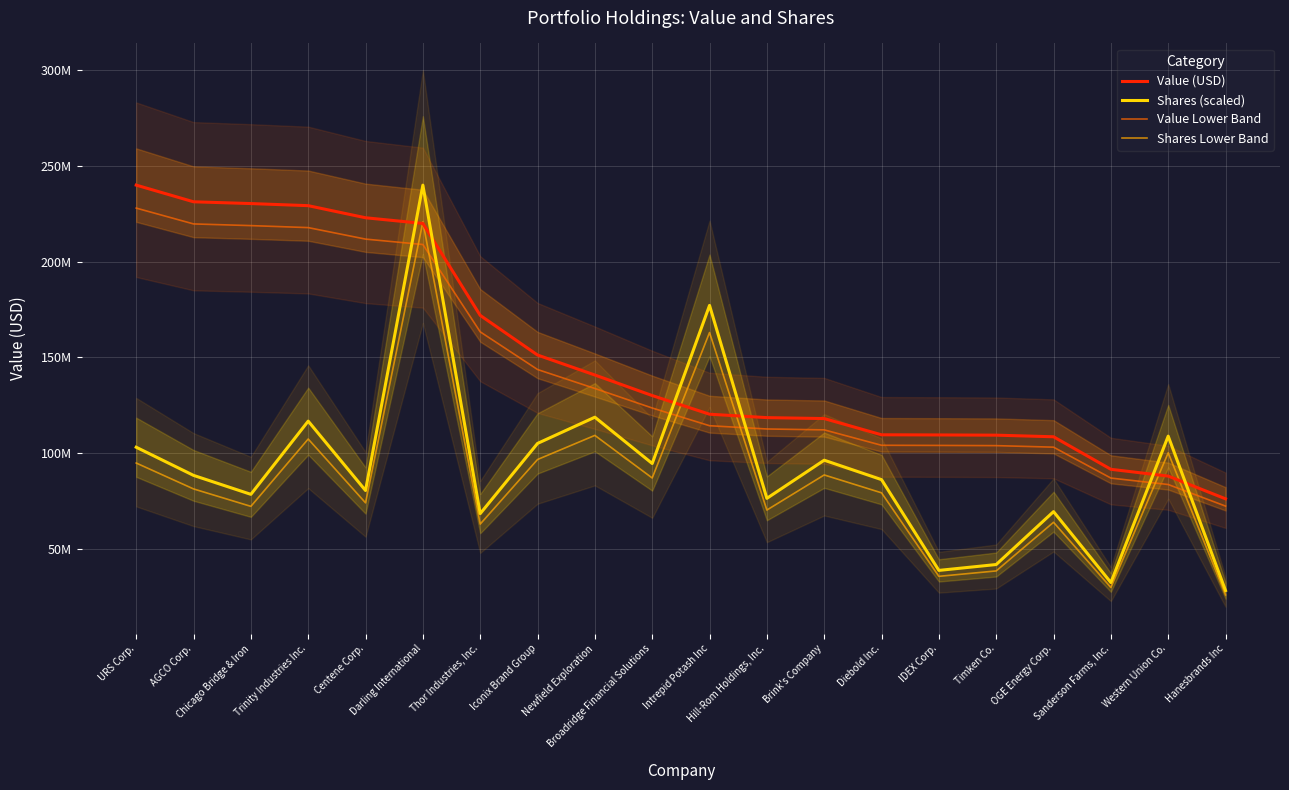

How many values in the Value Lower Band series exceed 123551300?

9